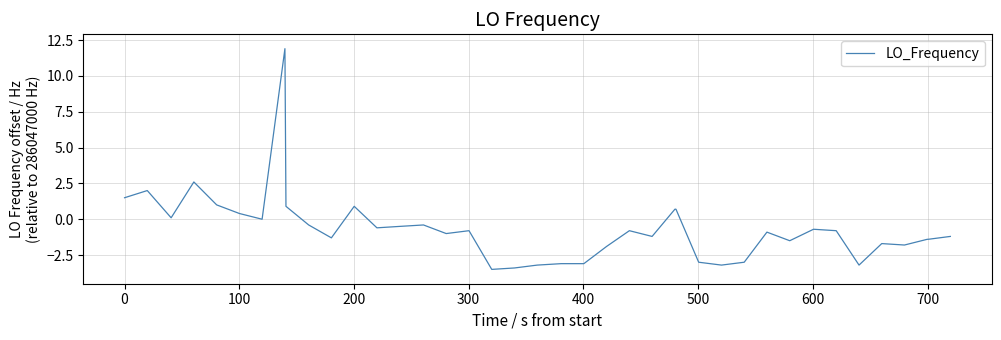

What is the smallest value displayed?

-3.5